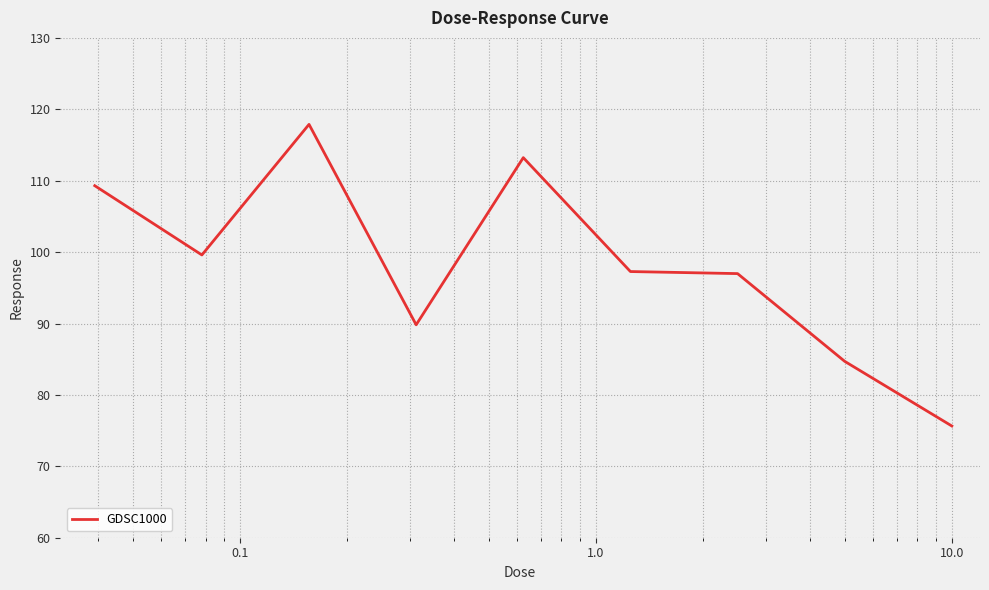

What is the maximum value shown in the chart?

117.9